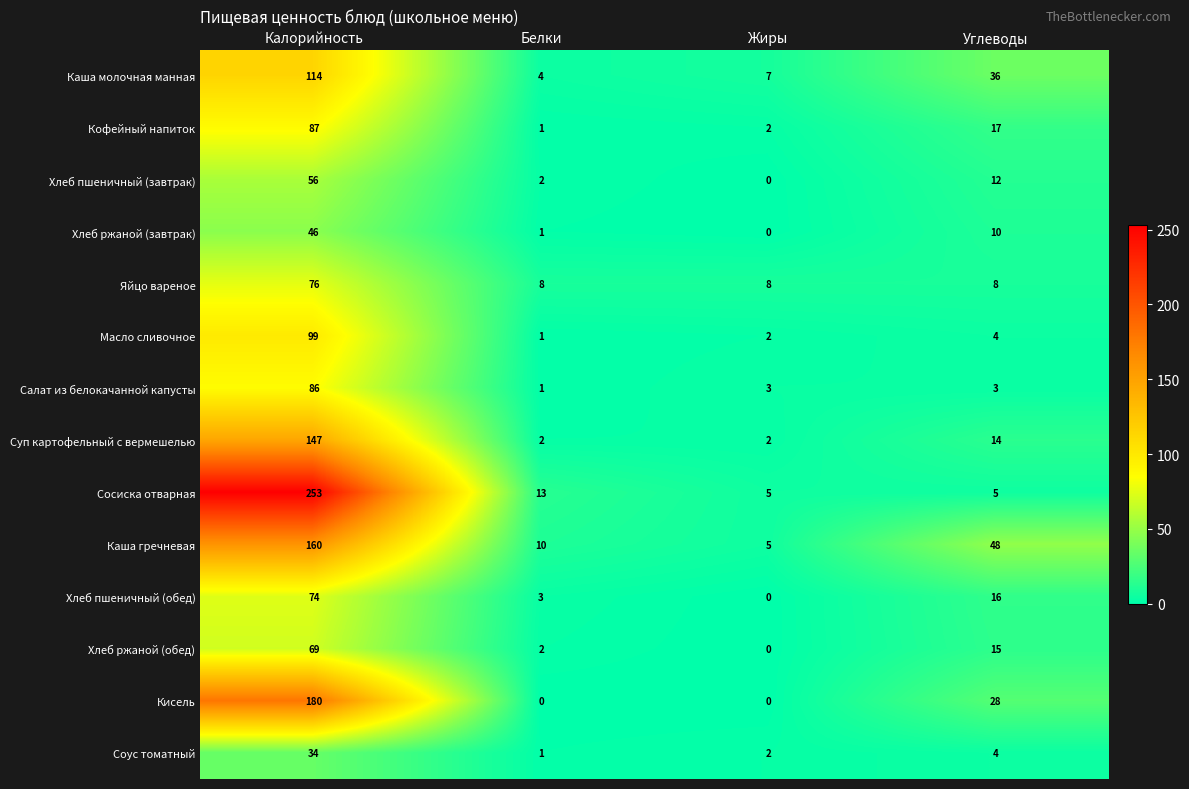

What is the sum of all Каша гречневая values?

223